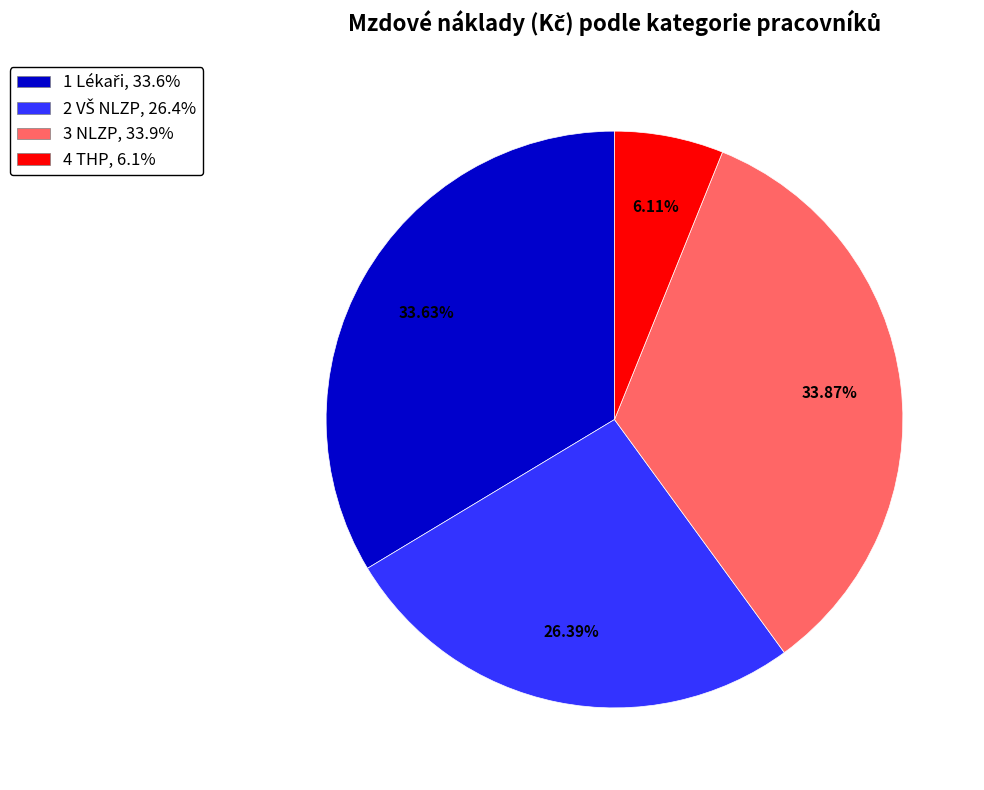

Does any single category account for the majority?

No